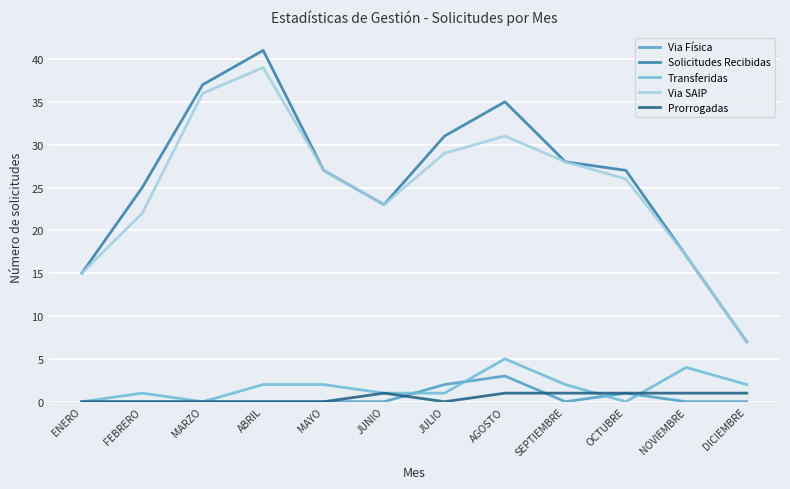

What position from the left is AGOSTO?

8